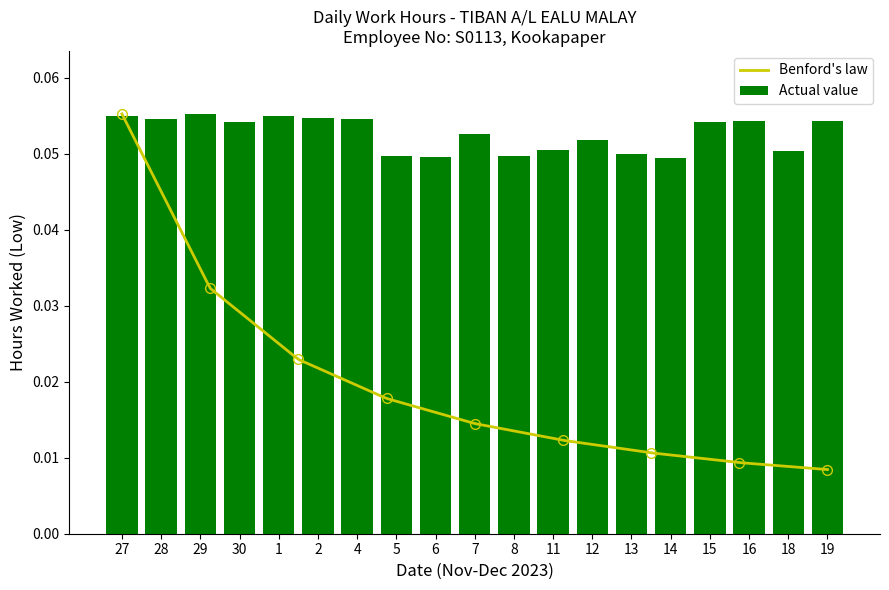

Reading left to right, list all the values displayed in this chart.

27=0.1	28=0.1	29=0.1	30=0.1	1=0.1	2=0.1	4=0.1	5=0.0	6=0.0	7=0.1	8=0.0	11=0.1	12=0.1	13=0.0	14=0.0	15=0.1	16=0.1	18=0.1	19=0.1